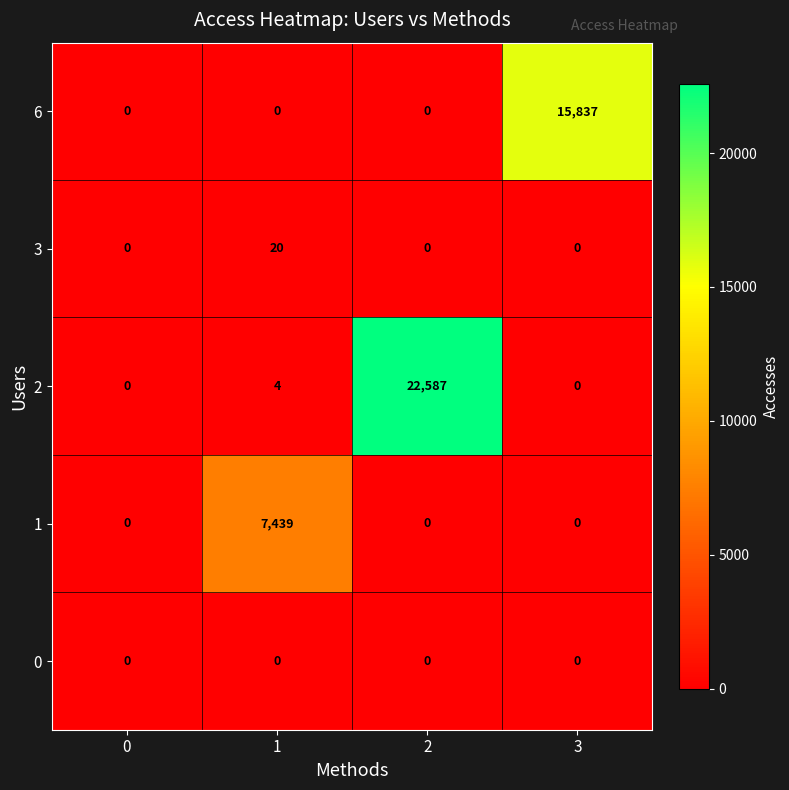

The value of 2 at 0 is 0. True or false?

True